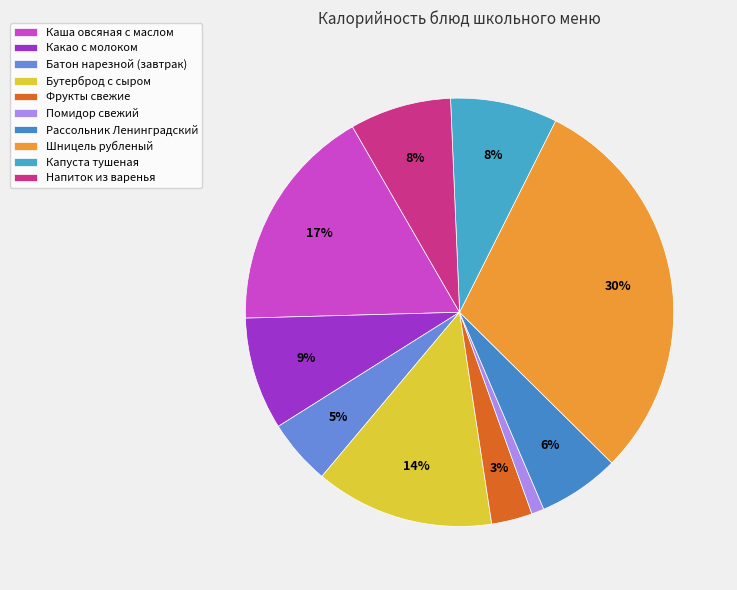

Is there a majority slice in this chart?

No